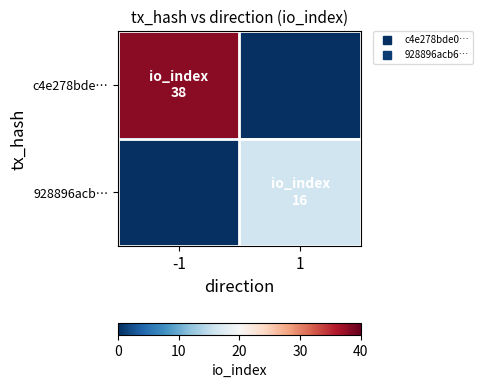

Which series has the widest spread of values?

c4e278bde…